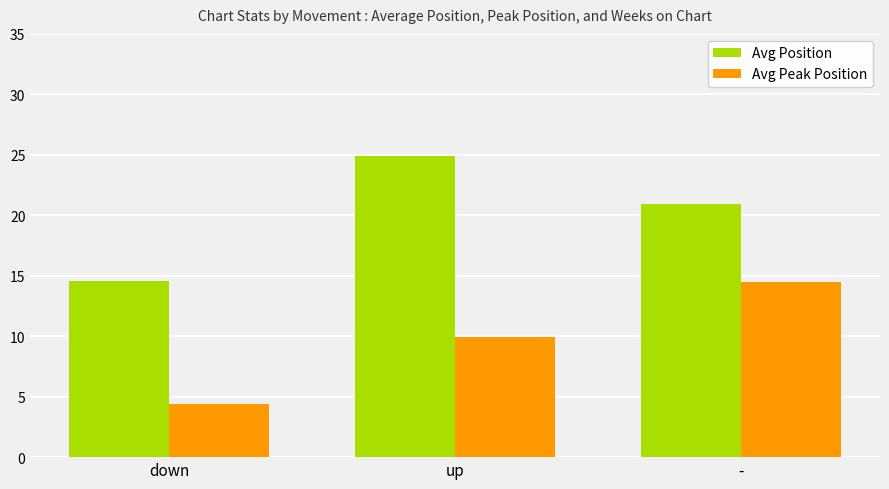

How many data points in Avg Position are above 20?

2